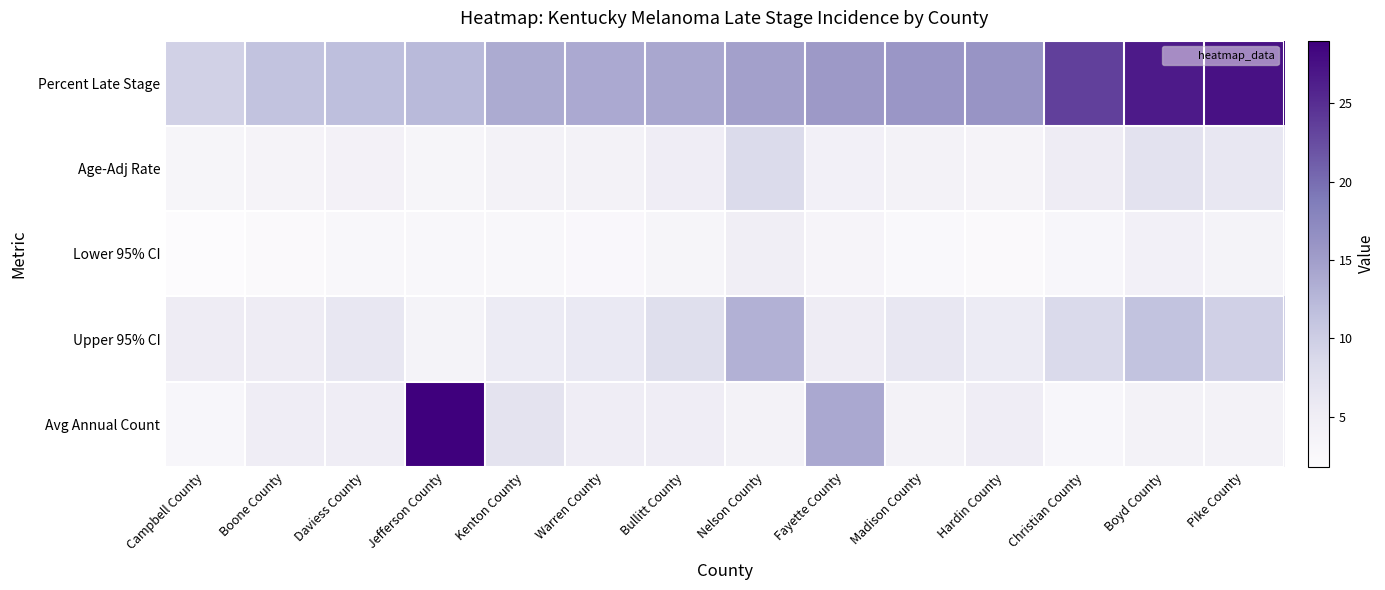

What is the total value across all series at Boyd County?

53.4